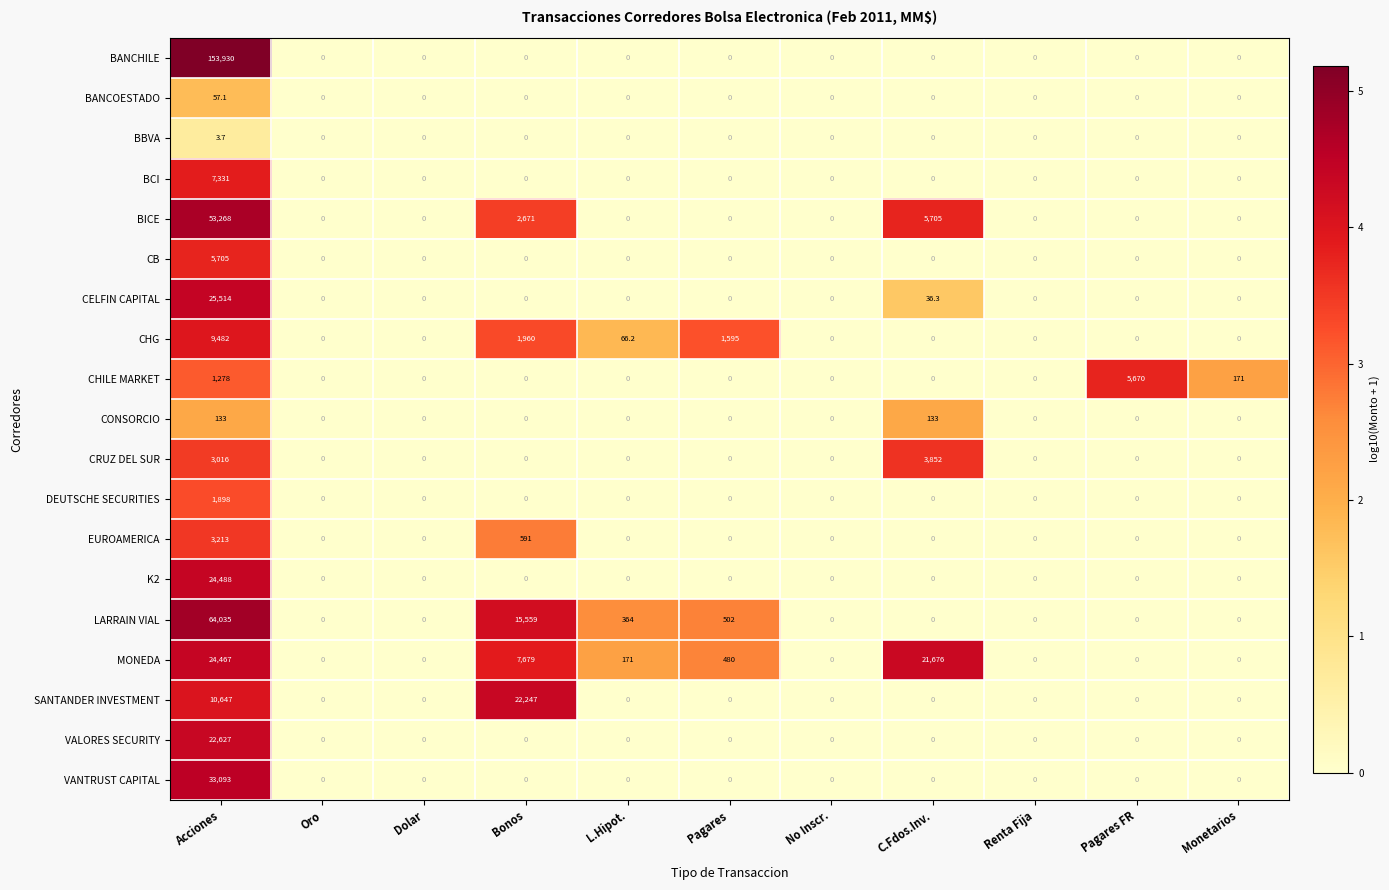

Where is CRUZ DEL SUR nearest to the value 1926?

Acciones